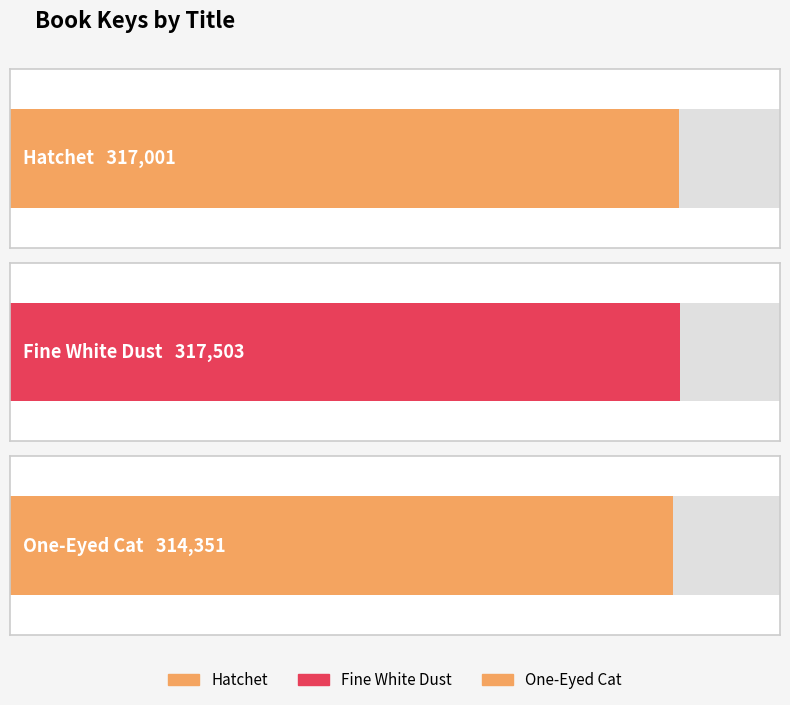

Count the values in the range 314351 to 317503.

3